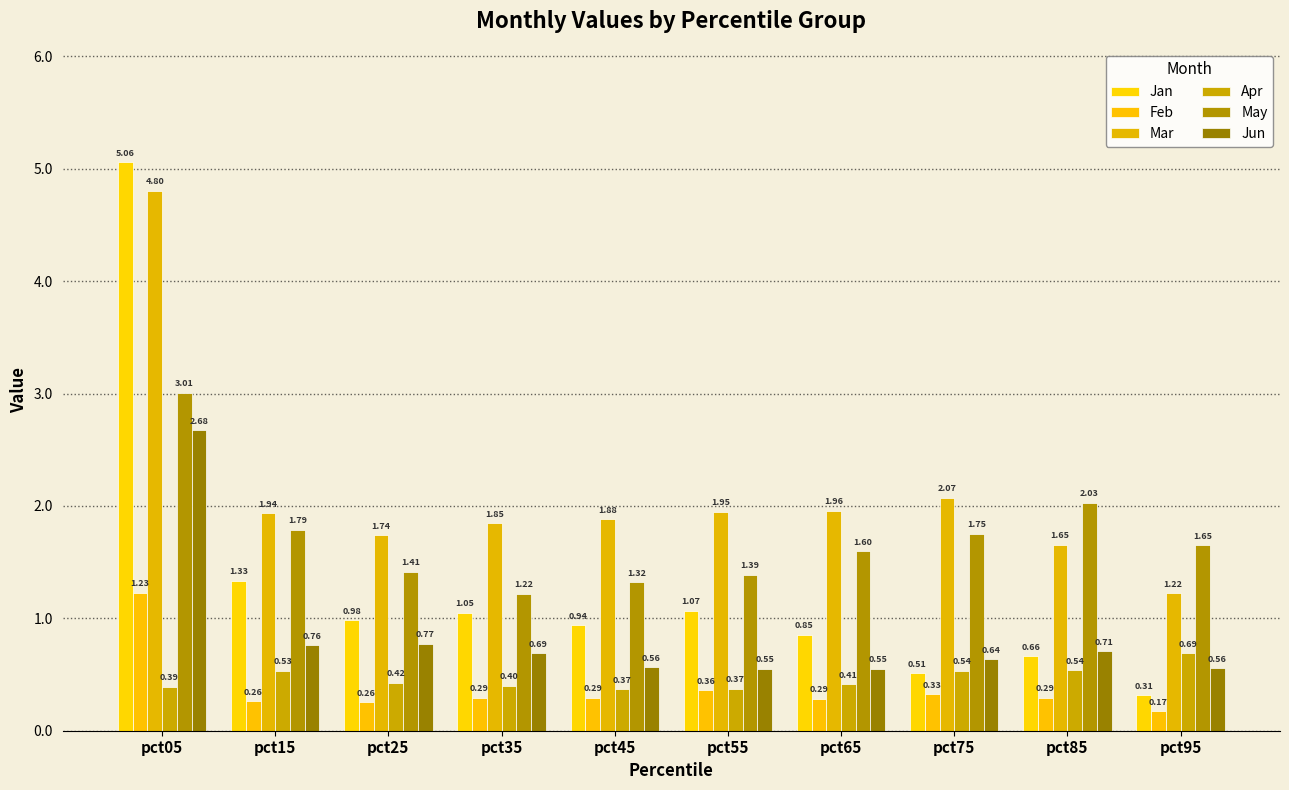

What is the sum of all Feb values?

3.8